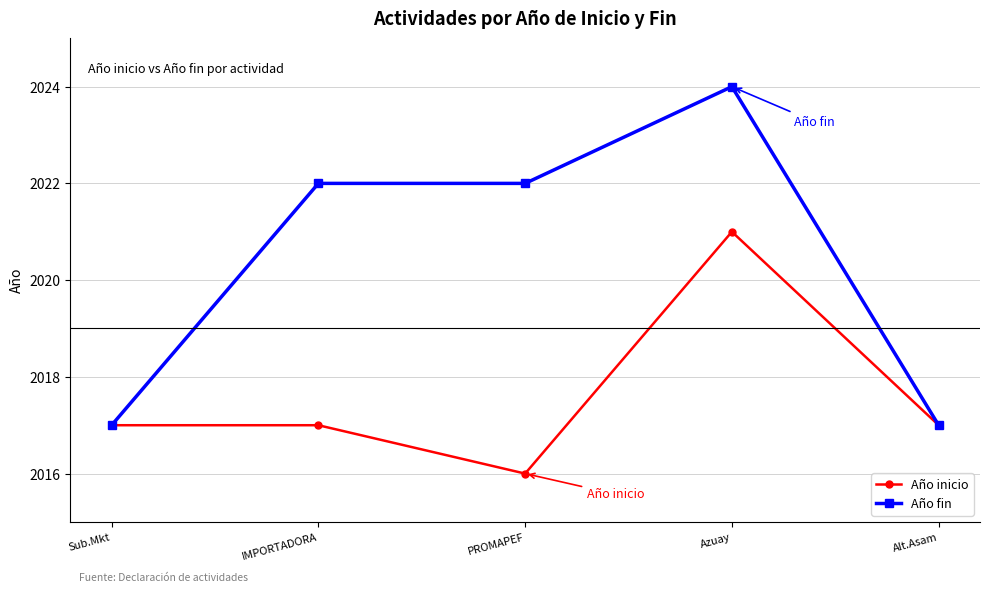

Reading left to right, list all the values displayed in this chart.

Año inicio: Sub.Mkt=2017	IMPORTADORA=2017	PROMAPEF=2016	Azuay=2021	Alt.Asam=2017
Año fin: Sub.Mkt=2017	IMPORTADORA=2022	PROMAPEF=2022	Azuay=2024	Alt.Asam=2017